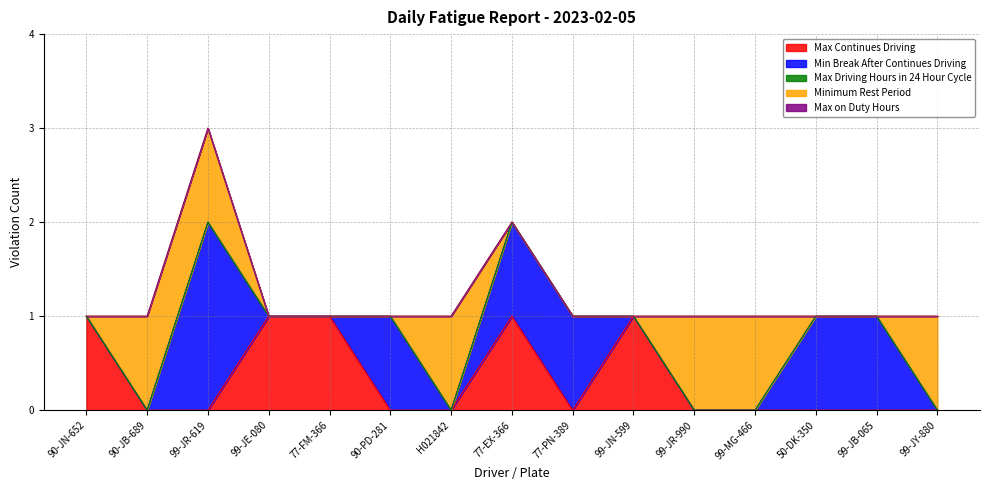

What is the total value across all series at 90-JB-689?

1